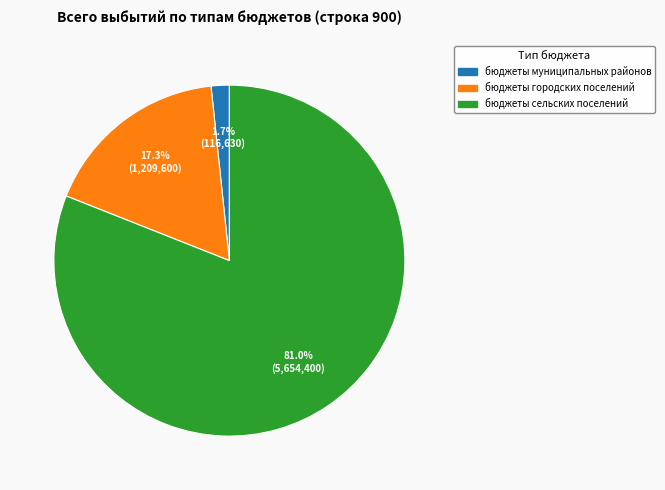

To the nearest percent, what portion does бюджеты муниципальных районов represent?

2%